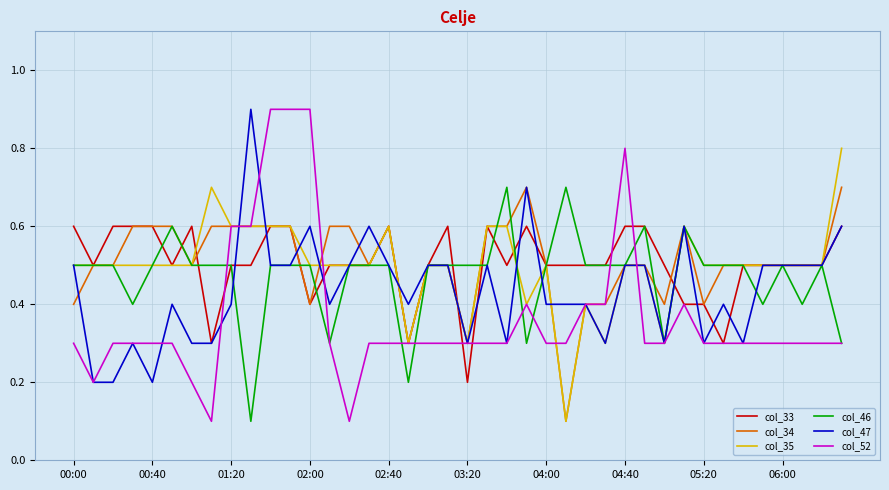

Which series has the widest spread of values?

col_52